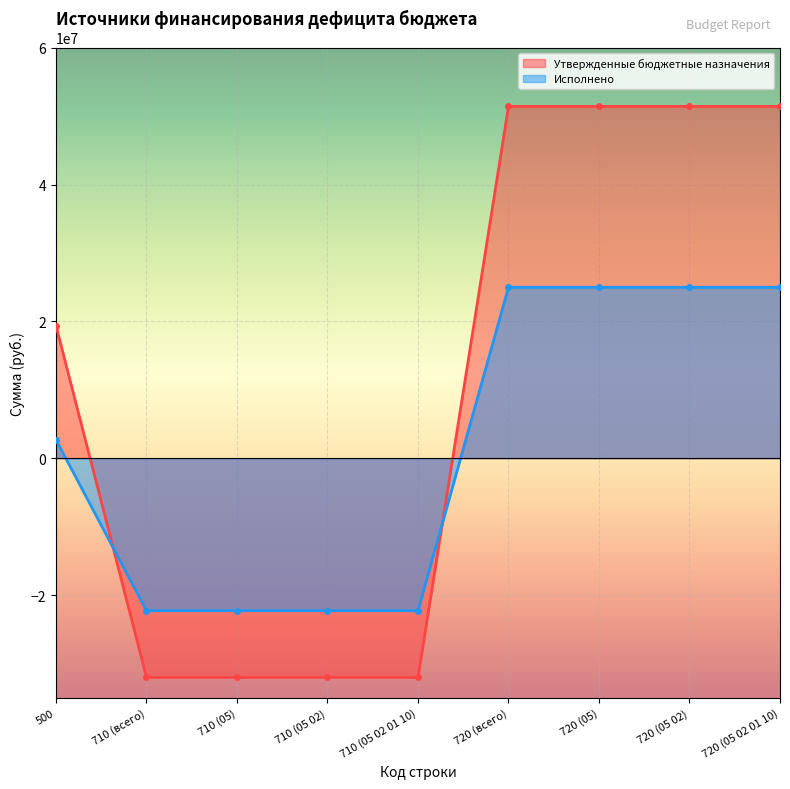

At which label does Утвержденные бюджетные назначения first exceed 19389800?

720 (всего)